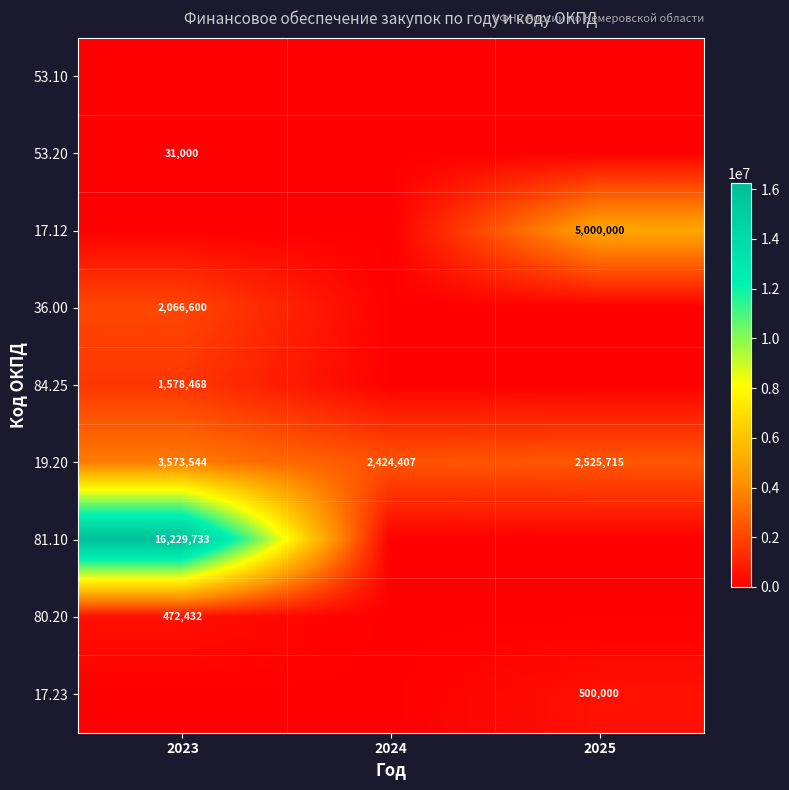

The value of 19.20 at 2023 is 3573544. True or false?

True